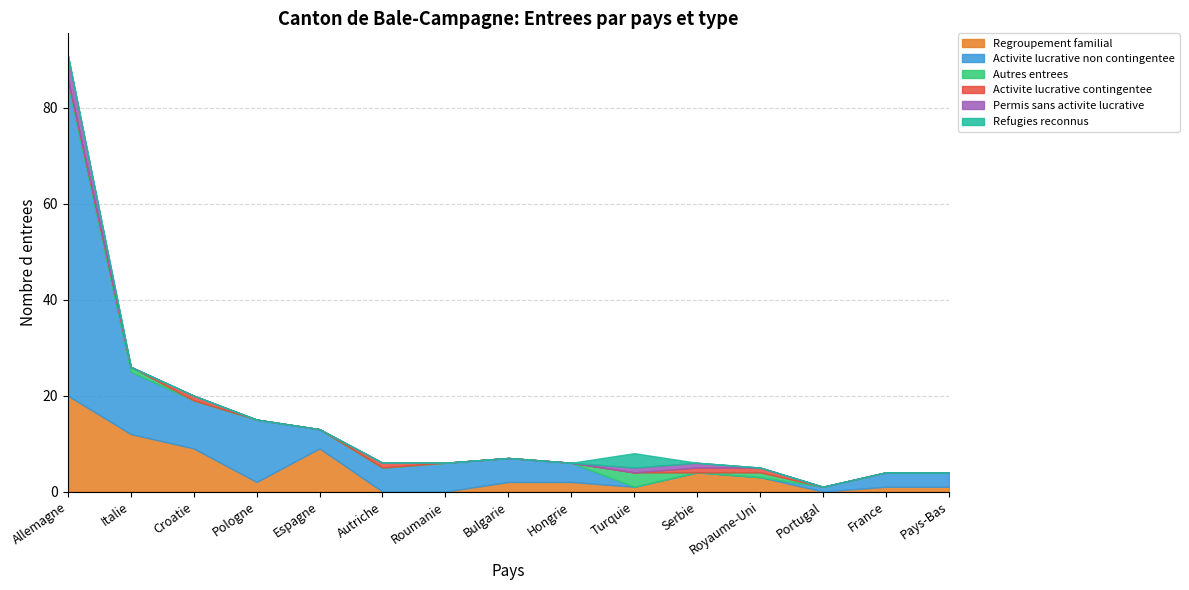

Which series changed the most between Espagne and Hongrie?

Regroupement familial